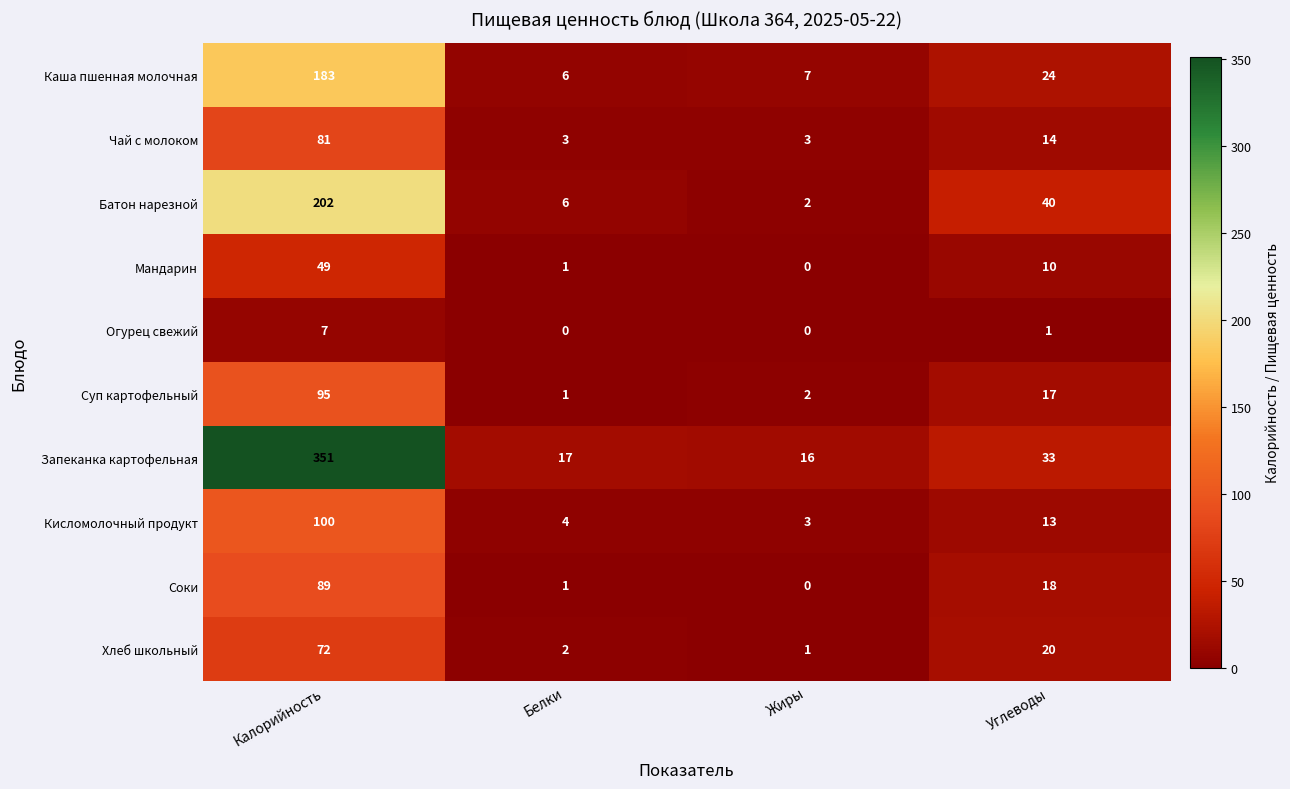

At Калорийность, list the series in order from smallest to largest.

Огурец свежий, Мандарин, Хлеб школьный, Чай с молоком, Соки, Суп картофельный, Кисломолочный продукт, Каша пшенная молочная, Батон нарезной, Запеканка картофельная